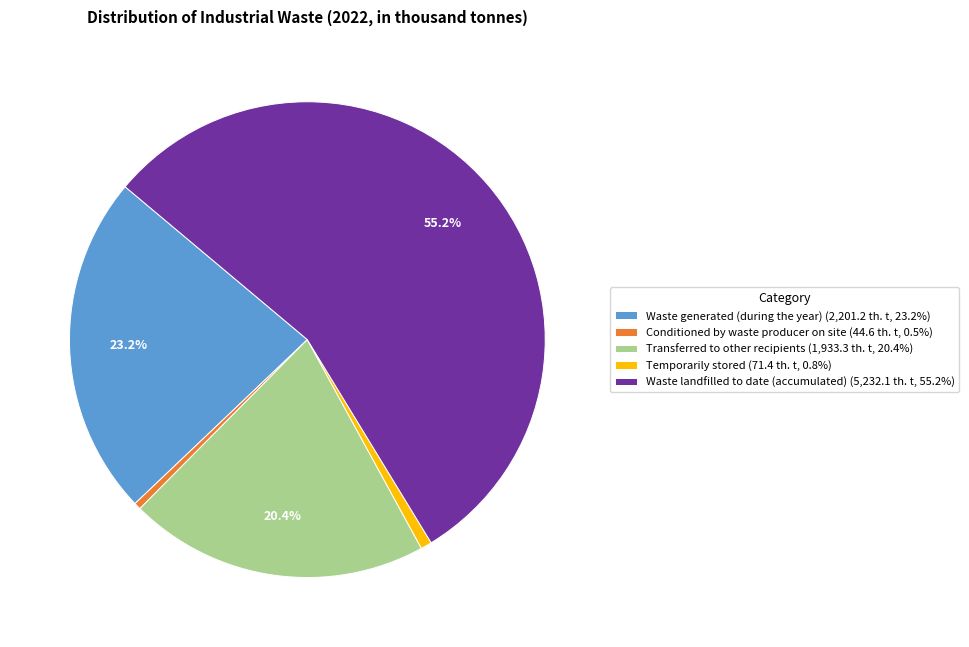

Is it true that Waste generated (during the year) is 9% of the pie?

False